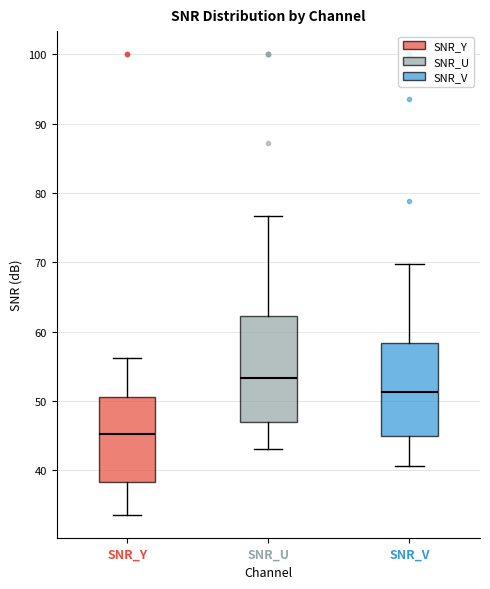

Which box is the tallest, from its lower edge to its upper edge?

SNR_U